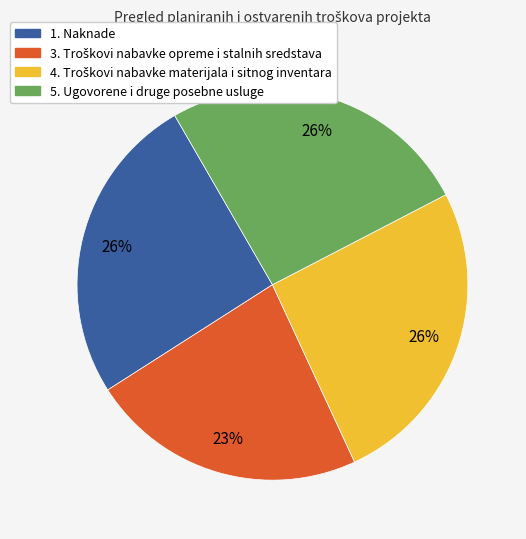

Is it true that 5. Ugovorene i druge posebne usluge is 26% of the pie?

True